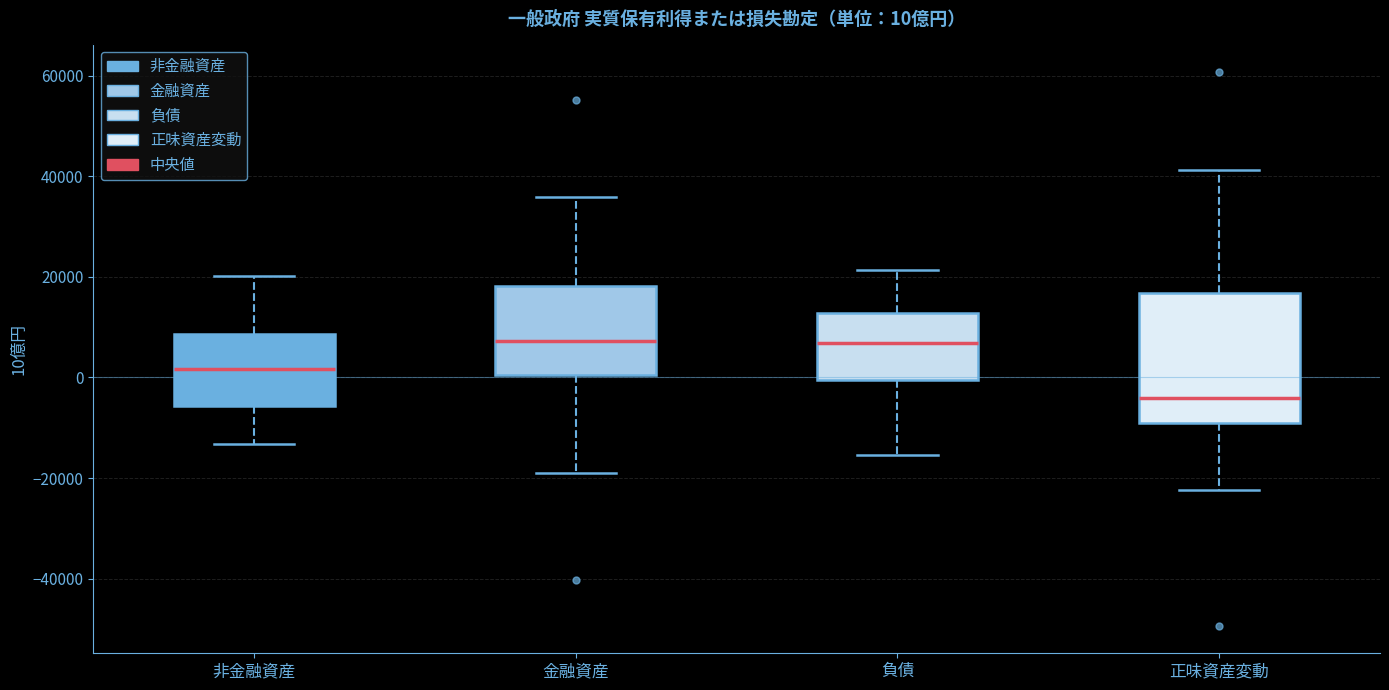

Which box's median line is the lowest?

正味資産変動